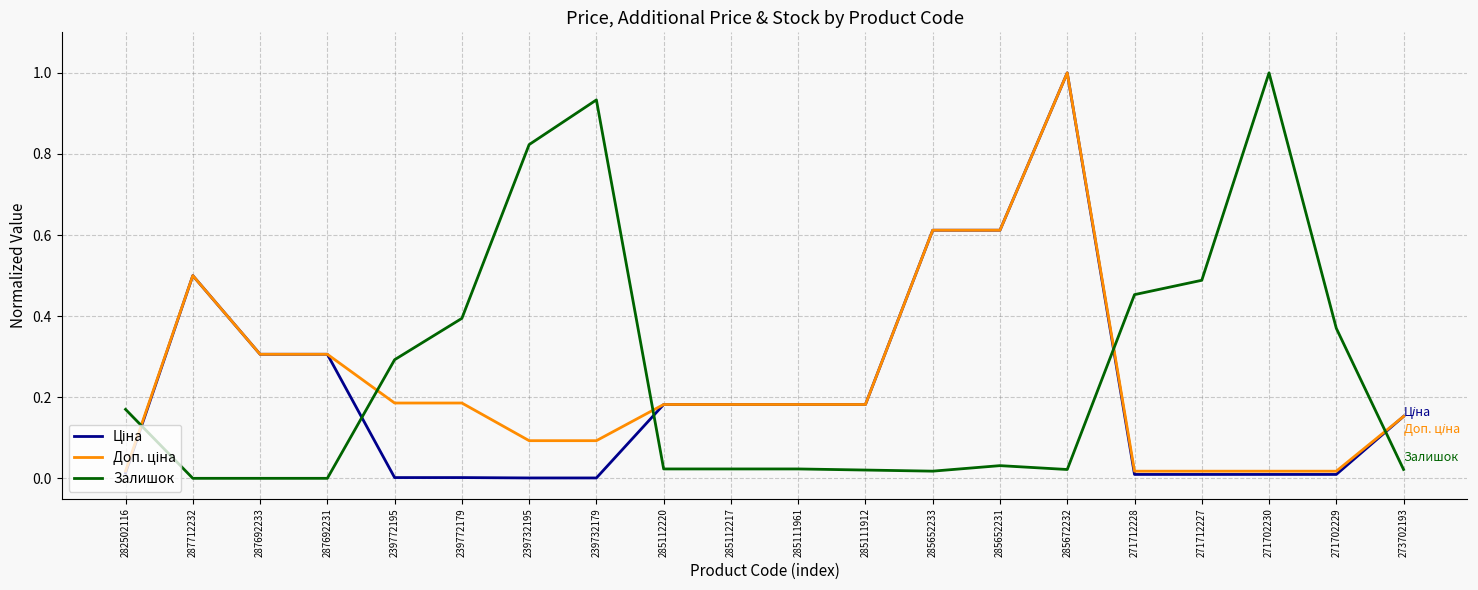

At which category is the sum across all series the highest?

285672232